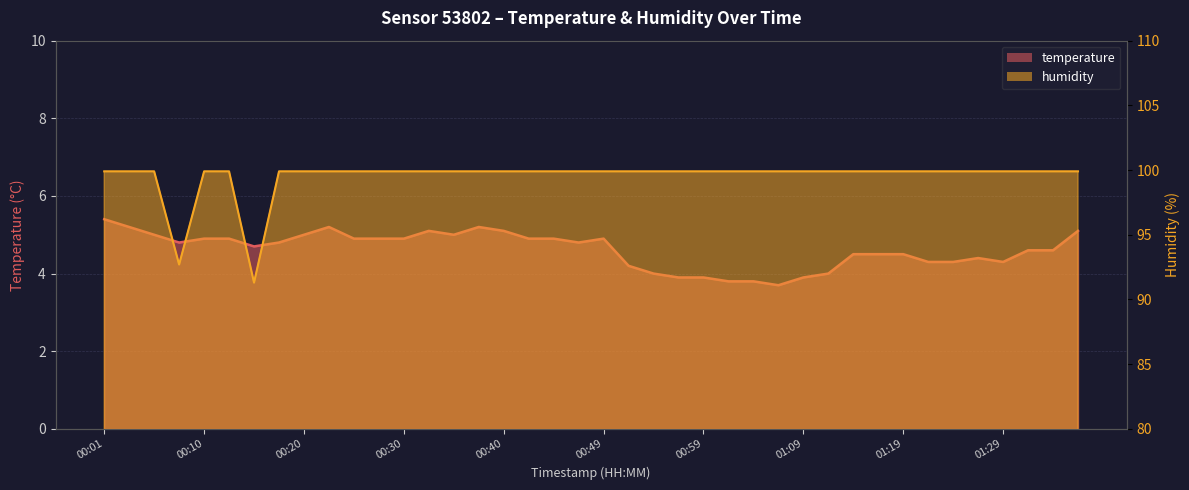

Between 00:20 and 00:57, which is larger?

00:20